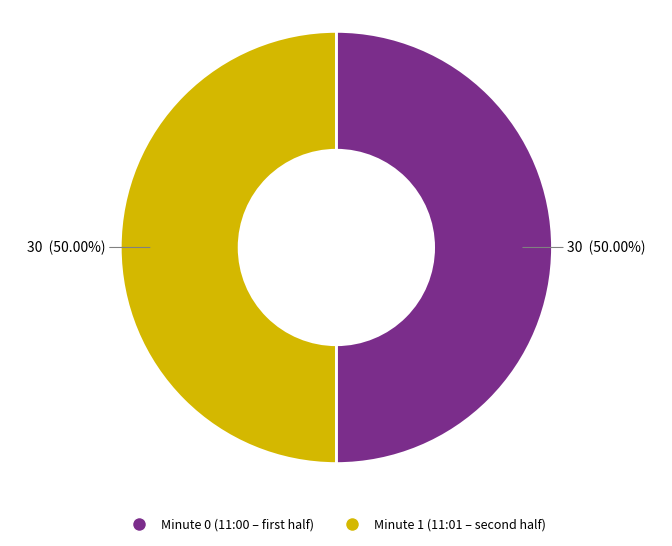

Combined, do Minute 1 and Minute 0 account for over 50%?

Yes